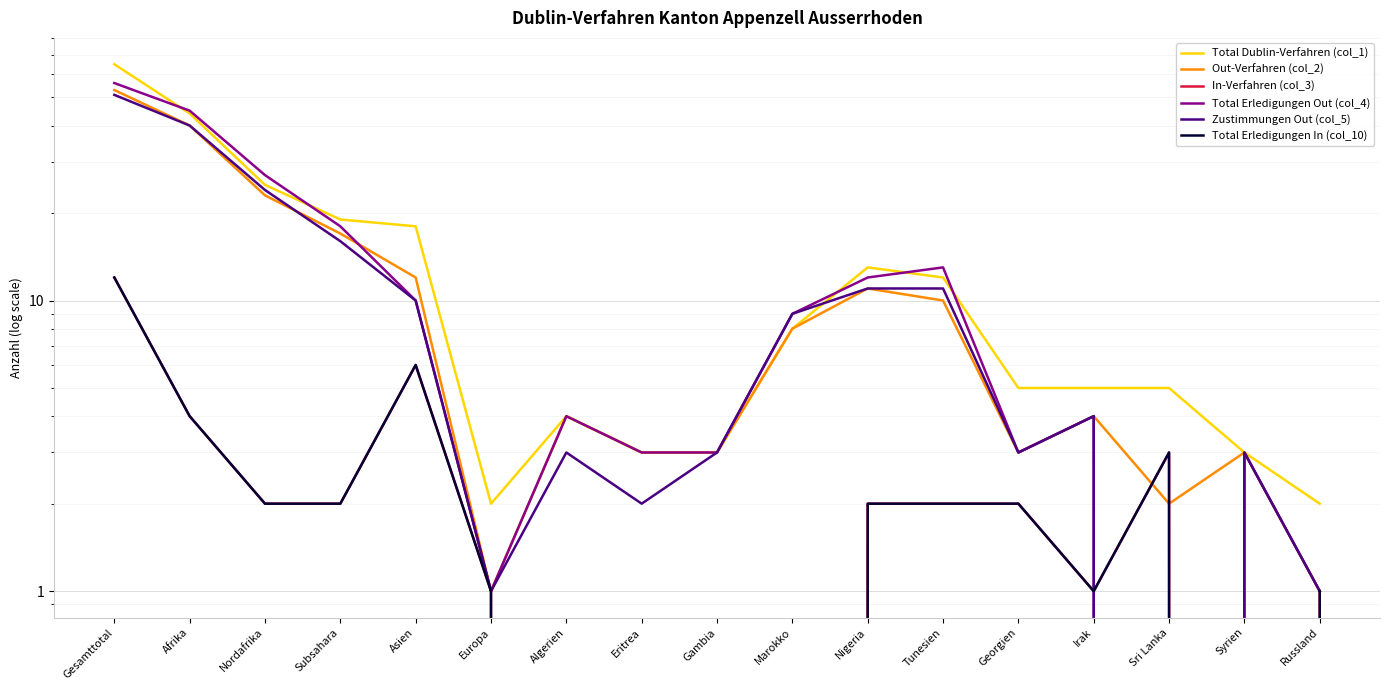

How many lines are shown in the chart?

6